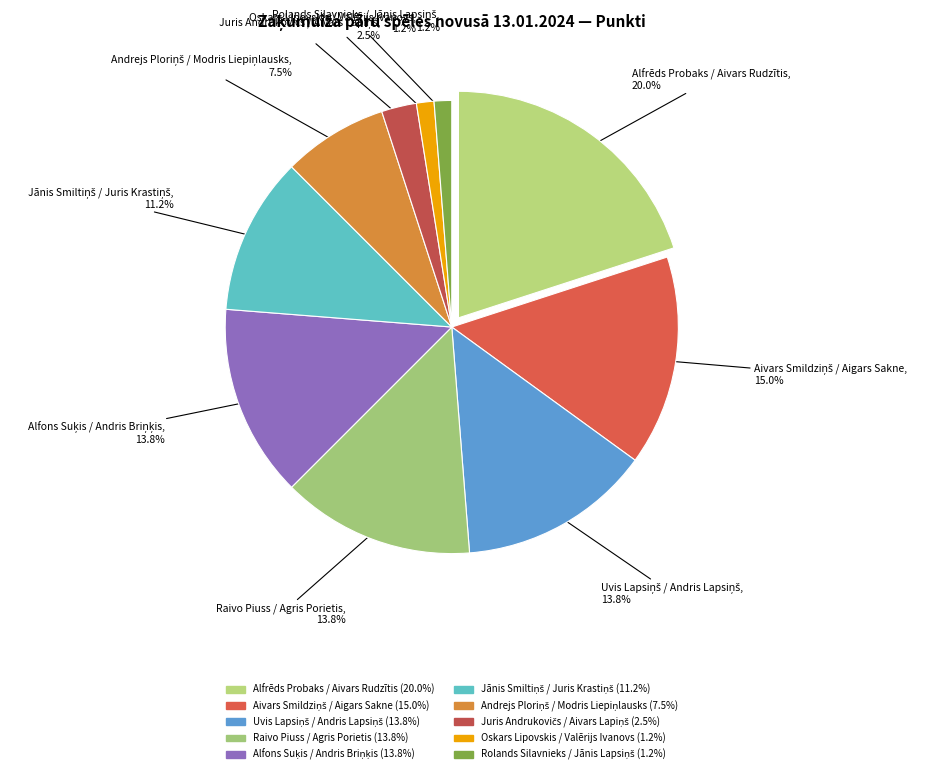

What is the largest slice in the pie chart?

Alfrēds Probaks / Aivars Rudzītis